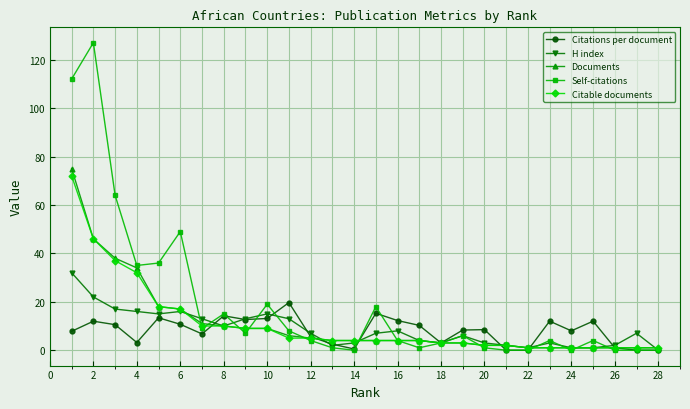

True or false: Citations per document and H index intersect in this chart.

True